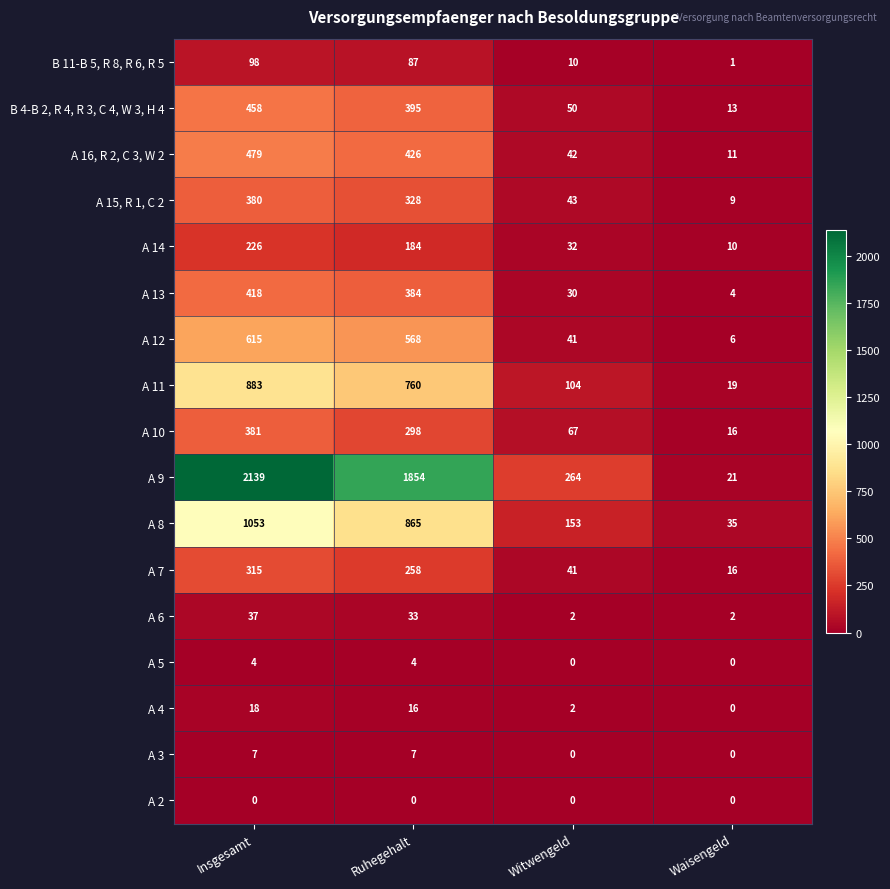

What is the average value of the B 4-B 2, R 4, R 3, C 4, W 3, H 4 series?

229